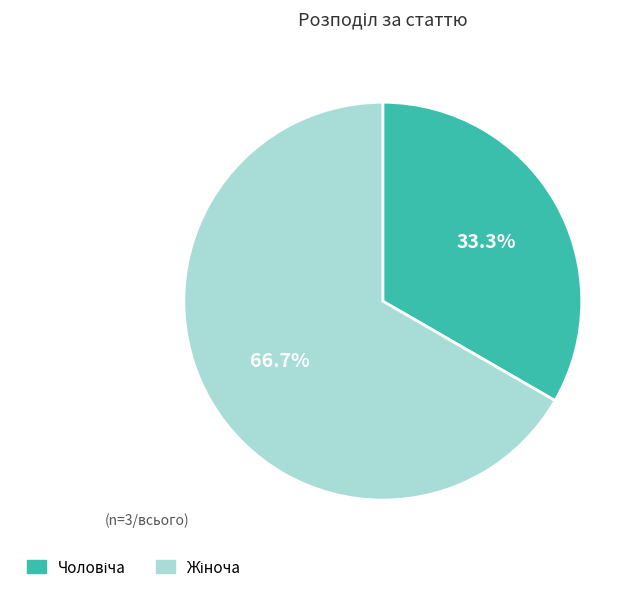

Is there any slice that represents more than half of the pie?

Yes